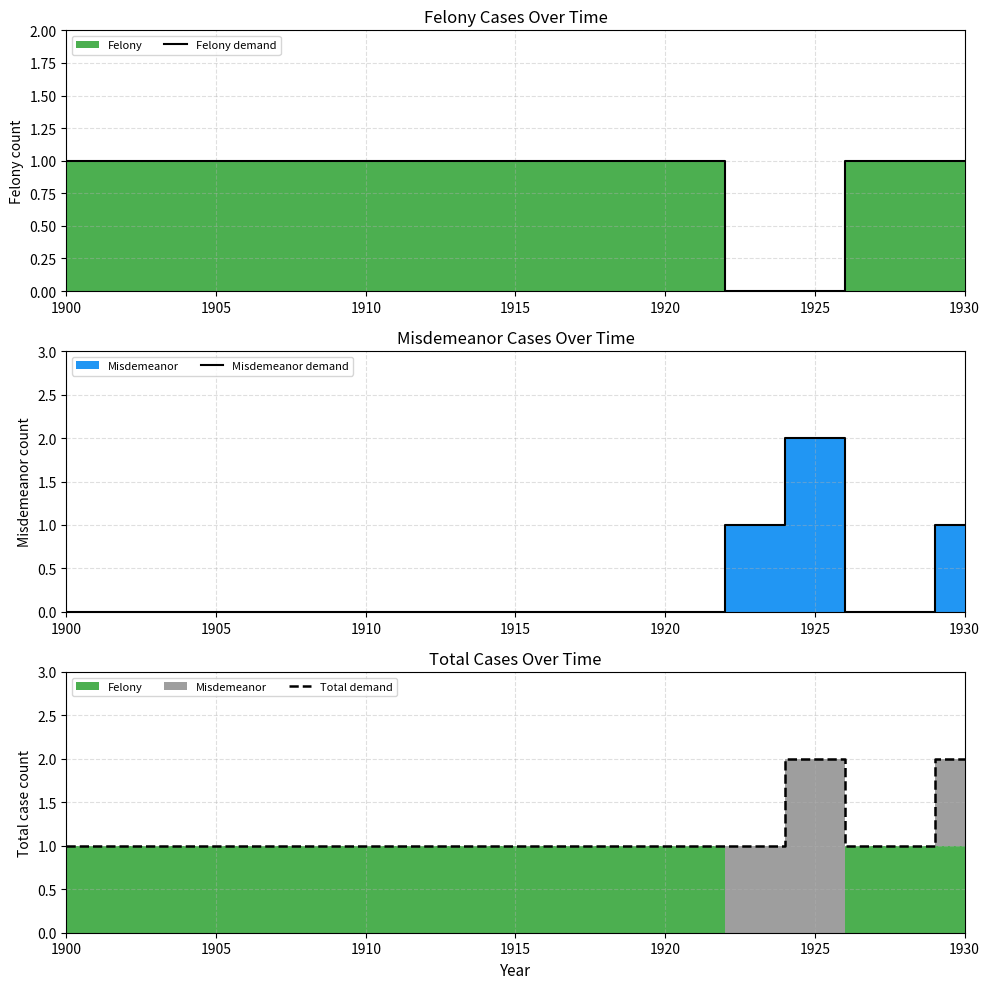

Which label corresponds to the smallest value in the chart?

1910